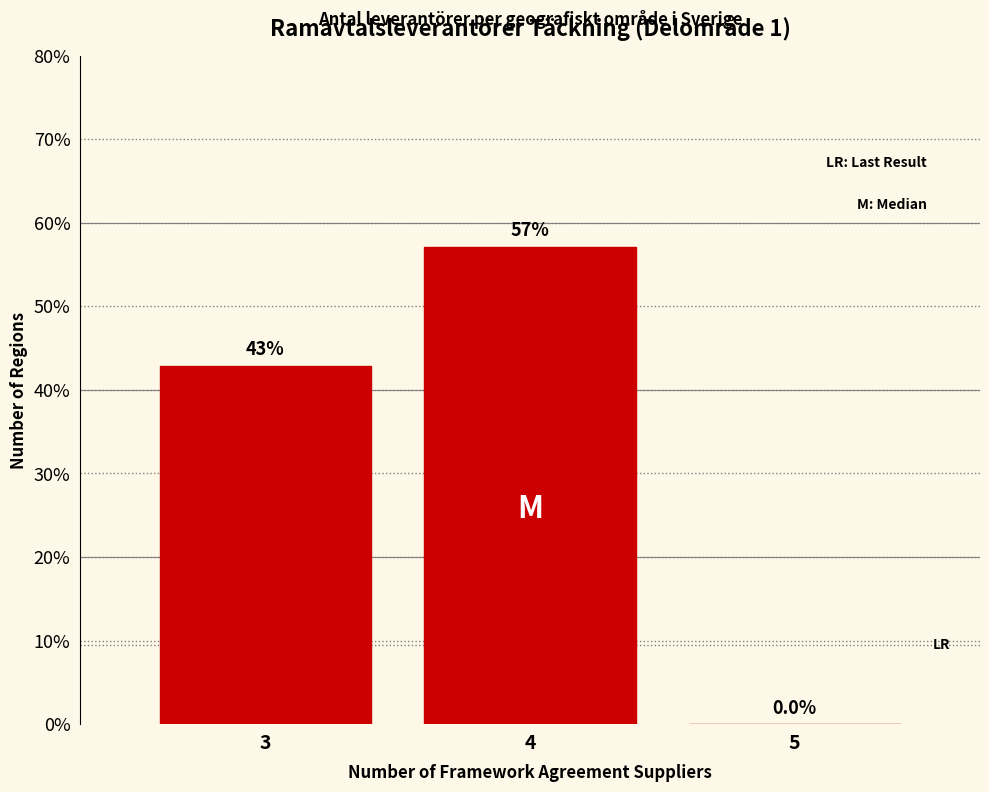

Reading right to left, what are all the values shown in this chart?

5=0.0	4=57.1	3=42.9